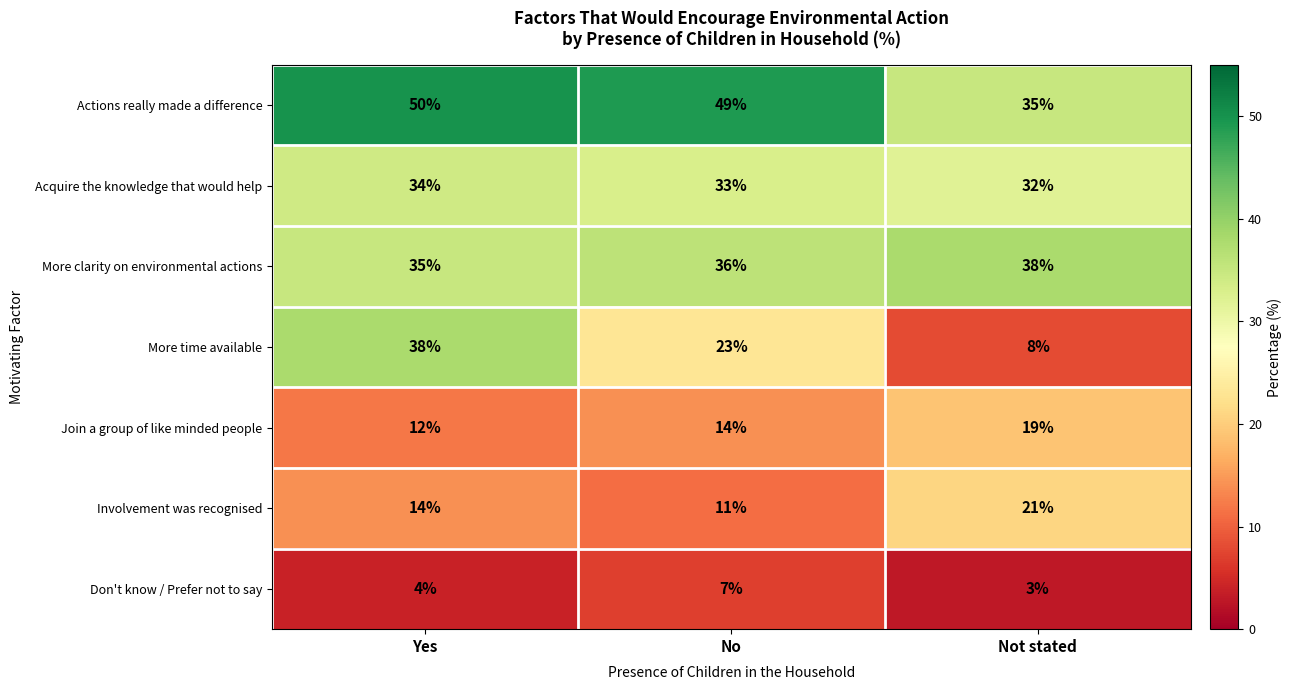

What is the total value across all series at No?

173